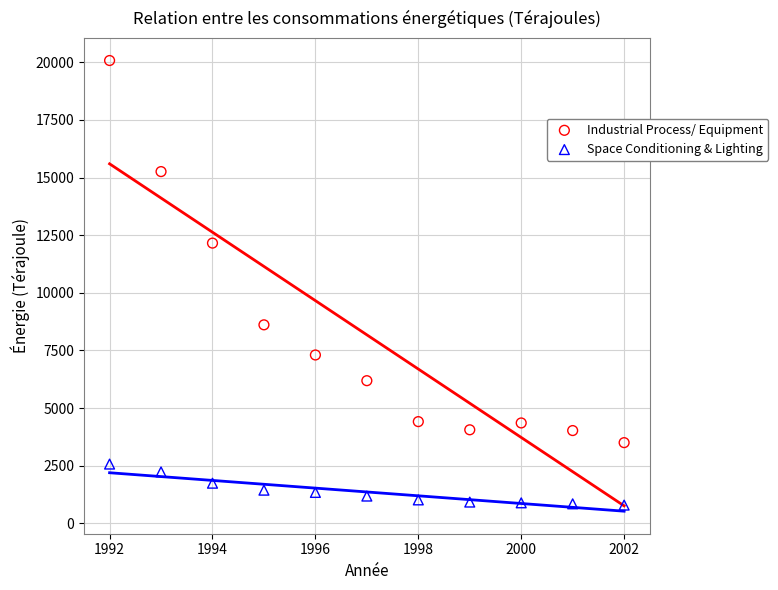

Which series reaches the minimum Y coordinate?

Space Conditioning & Lighting